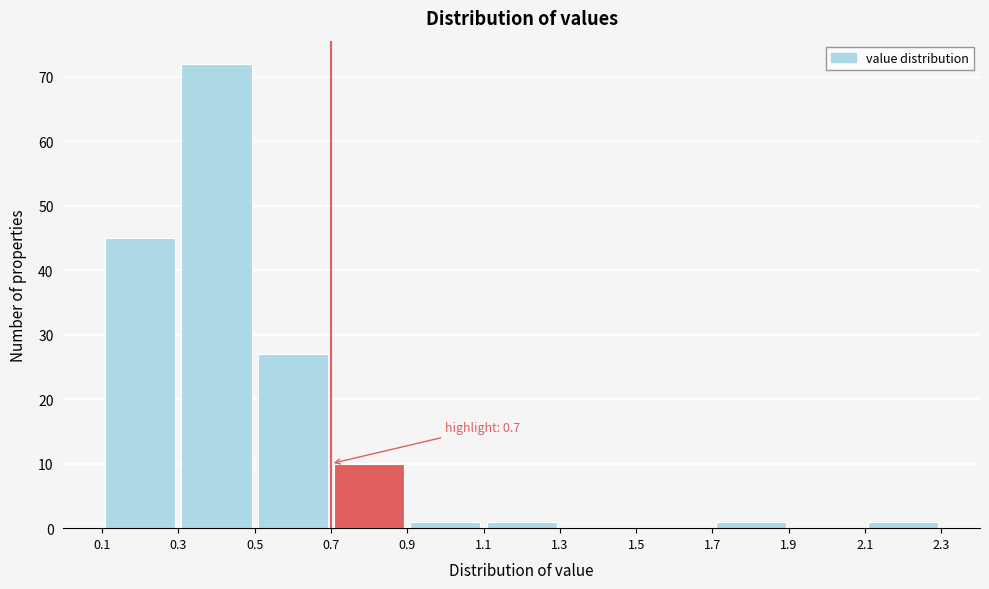

Which range on the x-axis has the tallest bar?

0.3 to 0.5